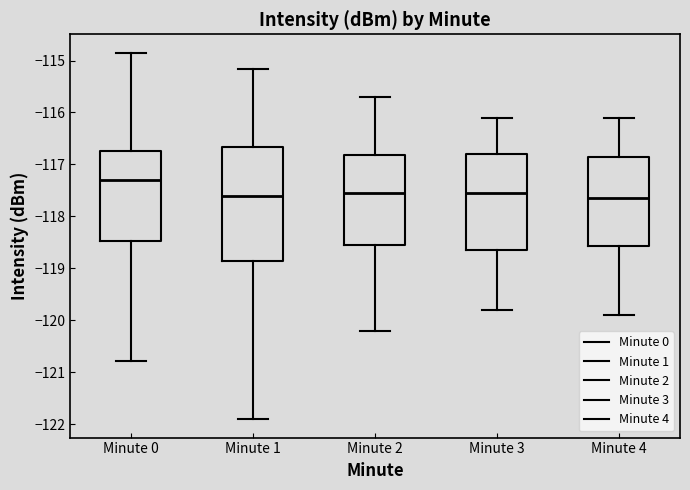

Where is the lower edge of the box for Minute 4 on the y-axis? The values are not printed on the chart, so give them approximately, as read against the axis.

-118.6